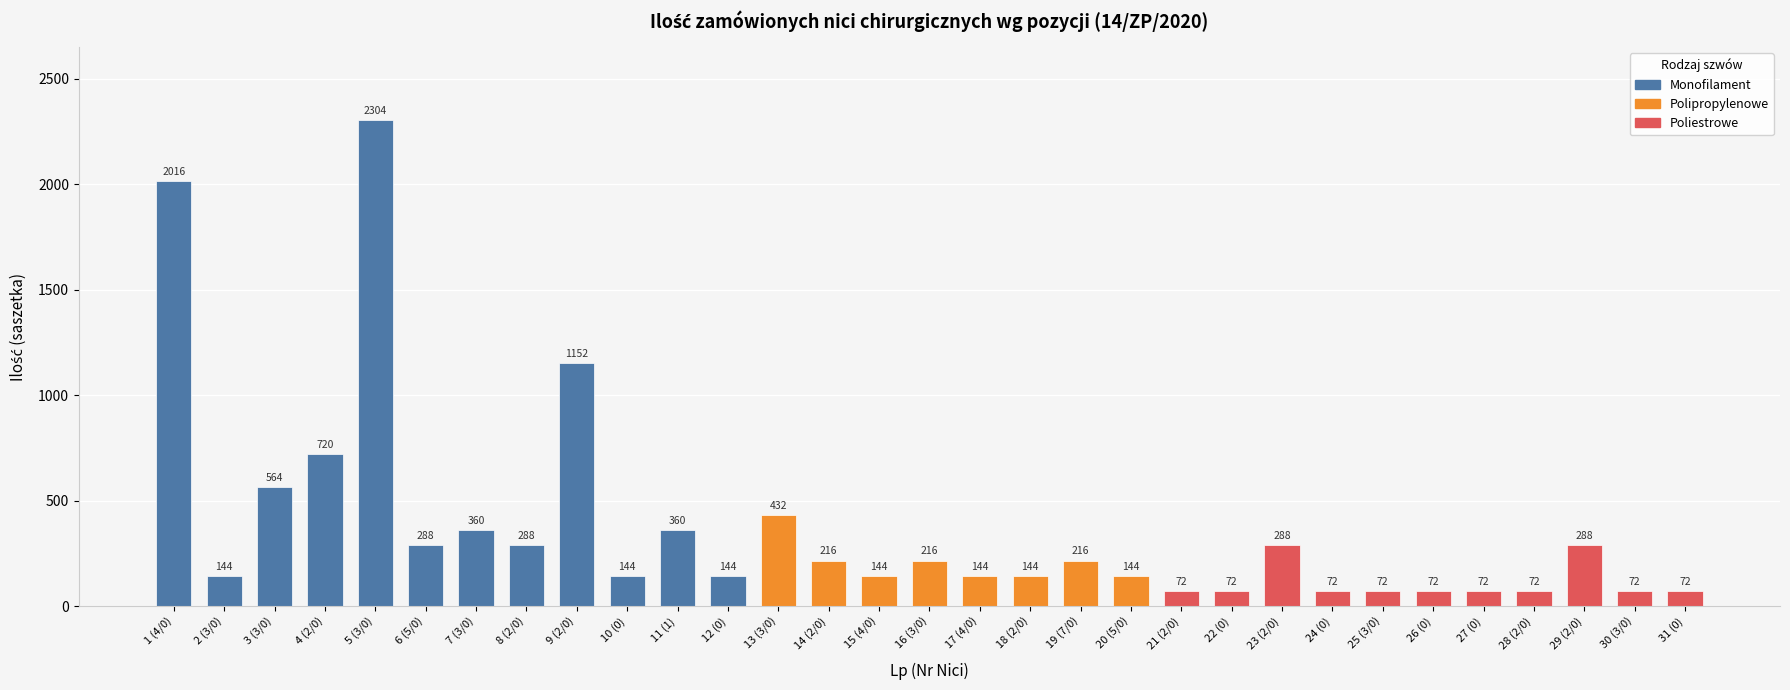

Where does the data first go above 144?

1 (4/0)